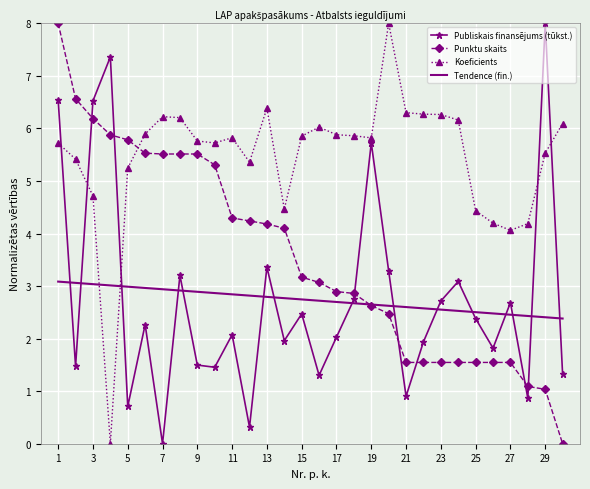

True or false: Tendence (fin.) and Koeficients cross at least once.

True